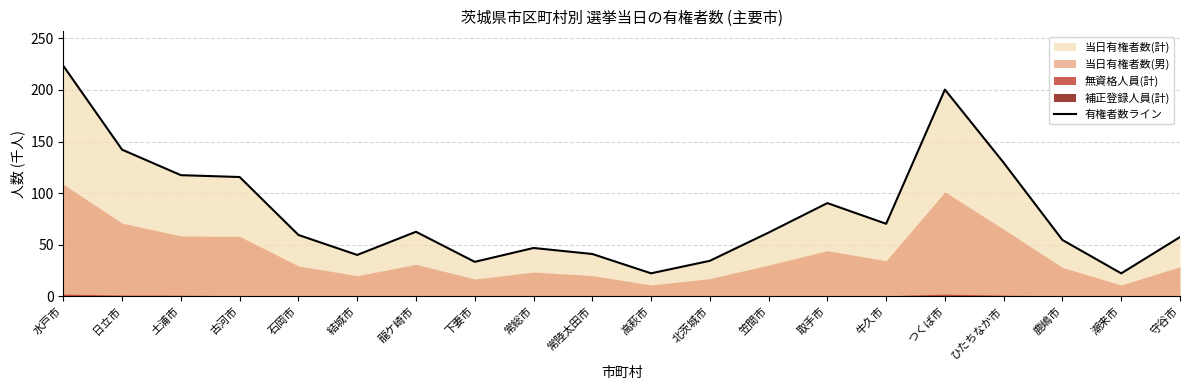

How many data points are less than 61?

10